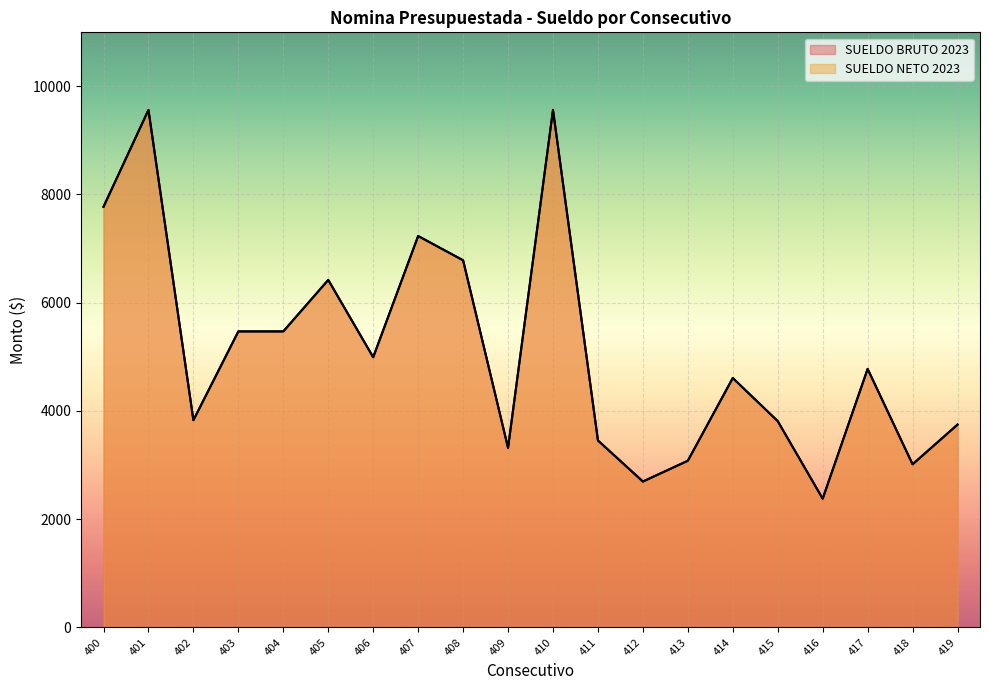

The value of SUELDO NETO 2023 at 419 is 3748.5. True or false?

True